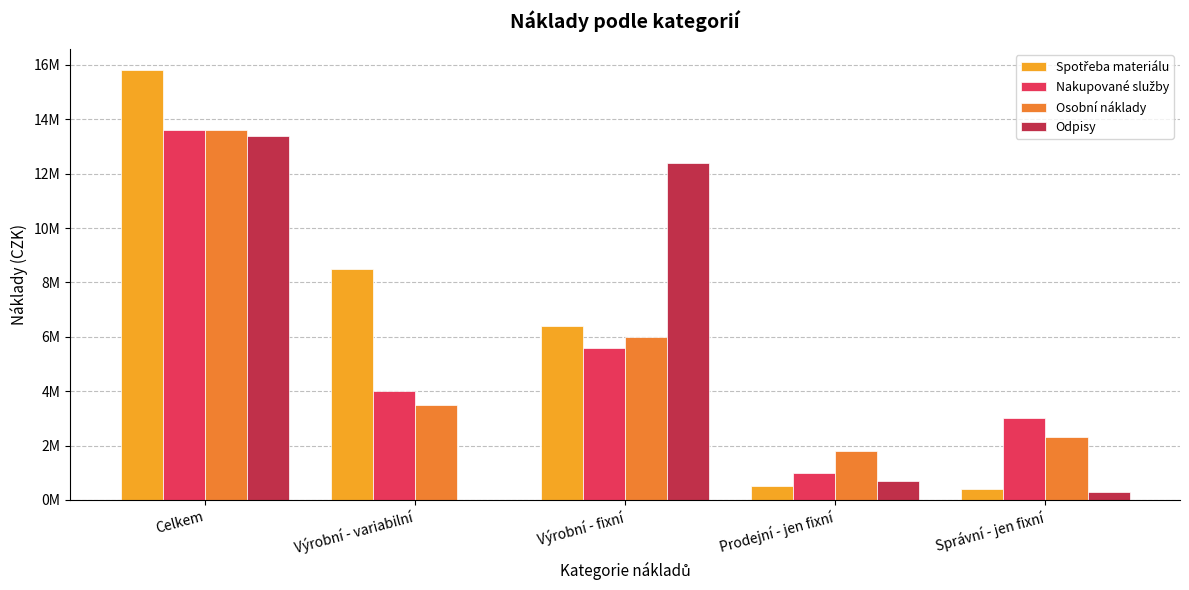

Reading left to right, extract all data points from this chart.

Spotřeba materiálu: 15800000	8500000	6400000	500000	400000
Nakupované služby: 13600000	4000000	5600000	1000000	3000000
Osobní náklady: 13600000	3500000	6000000	1800000	2300000
Odpisy: 13400000	0	12400000	700000	300000